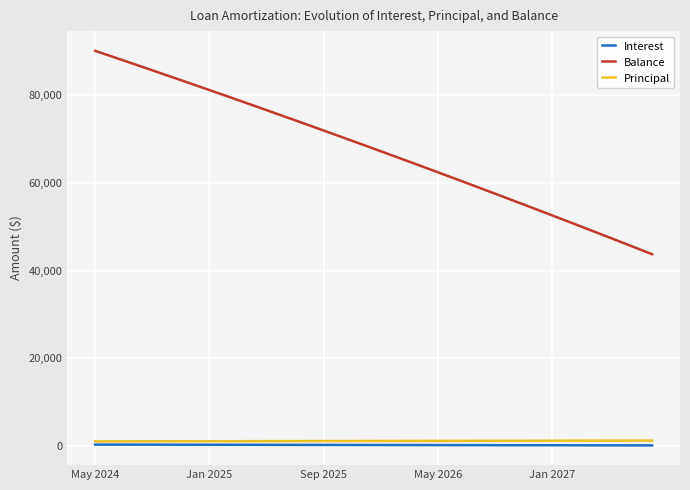

What are all the series names shown in the legend?

Interest, Balance, Principal